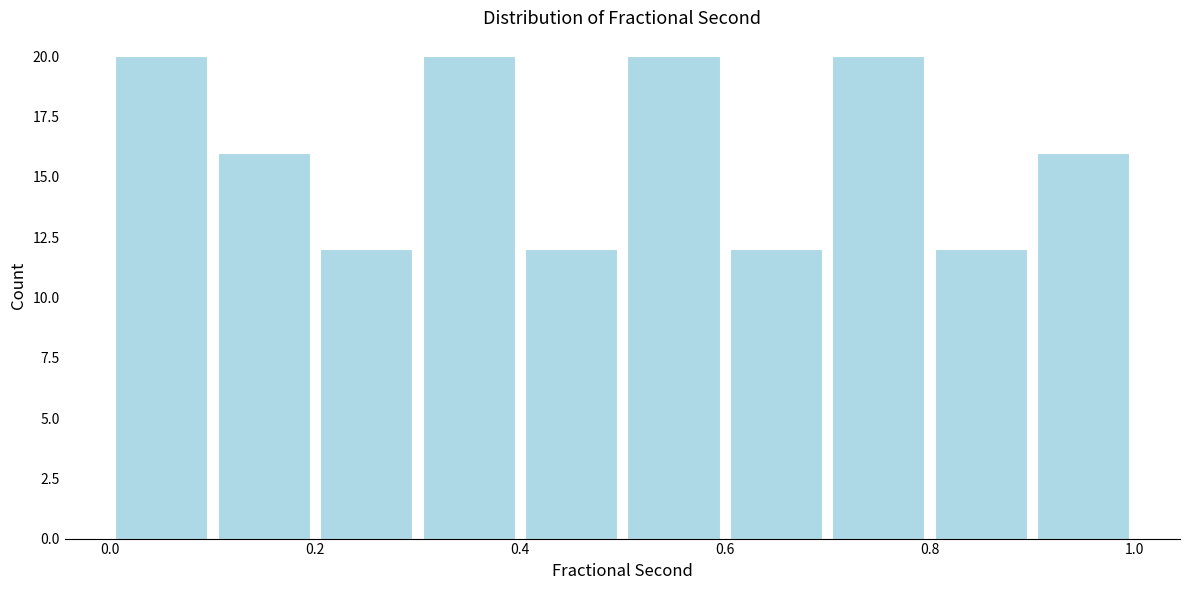

What is the height of the bar covering 0.9 to 1.0 on the x-axis? The values are not printed on the chart, so give them approximately, as read against the axis.

16